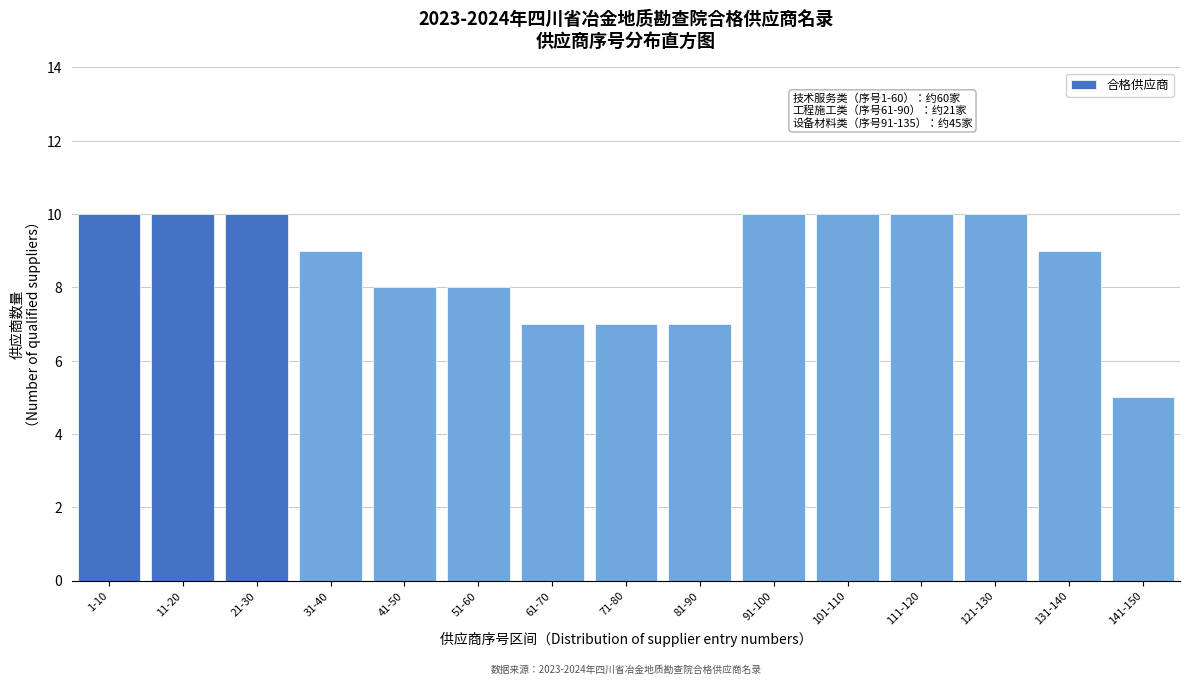

Reading left to right, what are all the values shown in this chart?

10	10	10	9	8	8	7	7	7	10	10	10	10	9	5